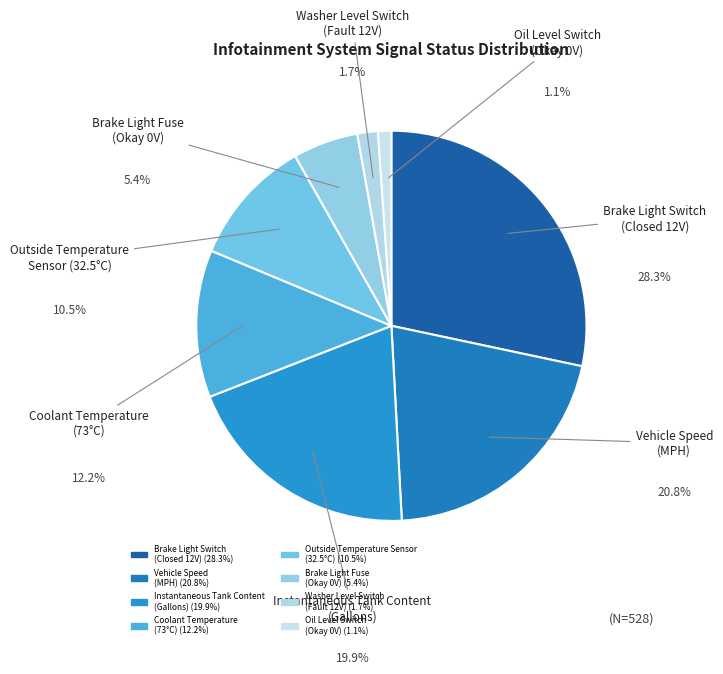

Which slice is the smallest?

Oil Level Switch
(Okay 0V)